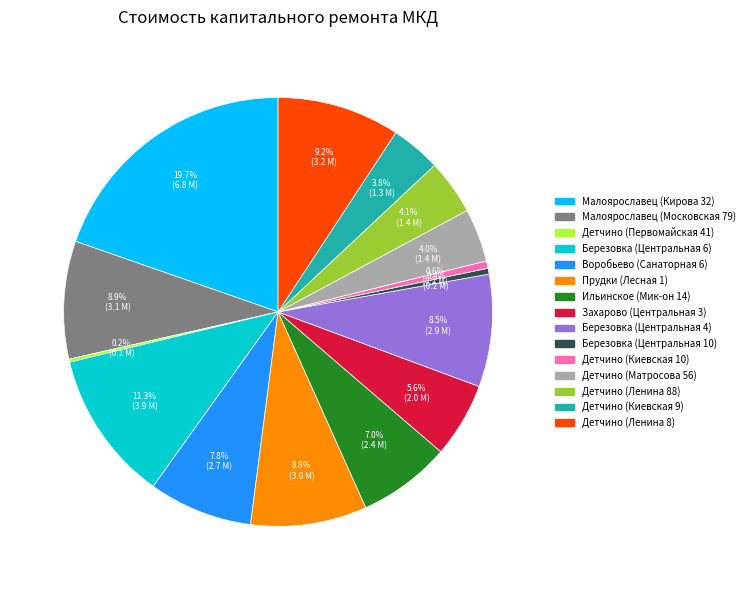

Do Малоярославец (Кирова 32) and Малоярославец (Московская 79) together represent more than half of the pie?

No